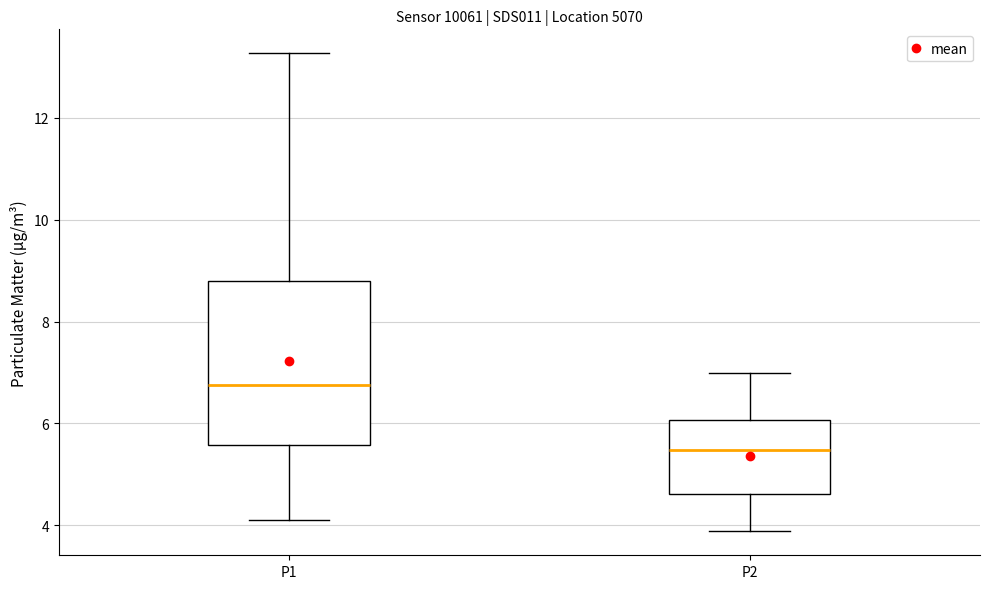

Reading left to right, read every box against the y-axis: the position of its median line, the range the box covers, and the ends of its whiskers. The values are not printed on the chart, so give them approximately, as read against the axis.

P1: median 6.8, box 5.6 to 8.8, whiskers 4.2 to 13.2
P2: median 5.4, box 4.6 to 6.0, whiskers 3.8 to 7.0